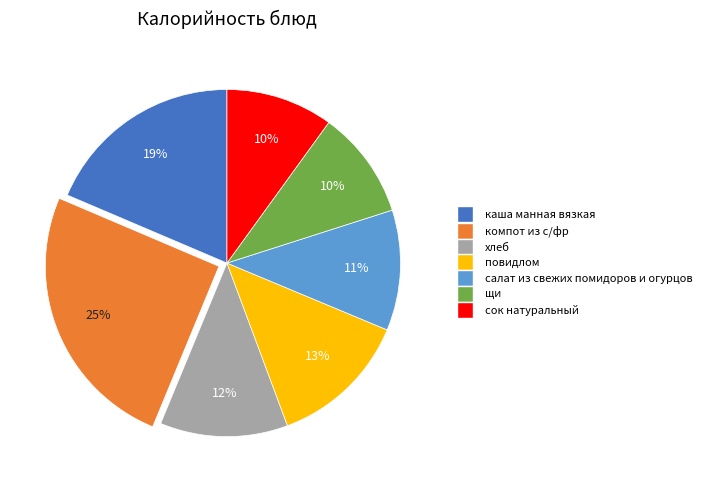

Combined, do повидлом and компот из с/фр account for over 50%?

No